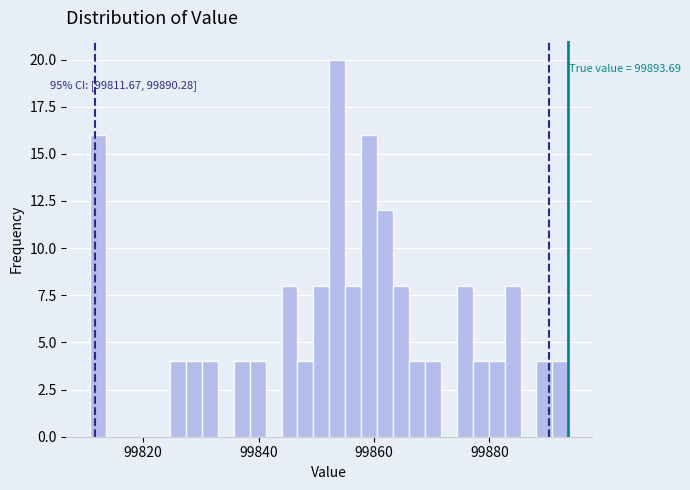

Read against the x-axis, roughly where is the centre of the tallest bar?

99854